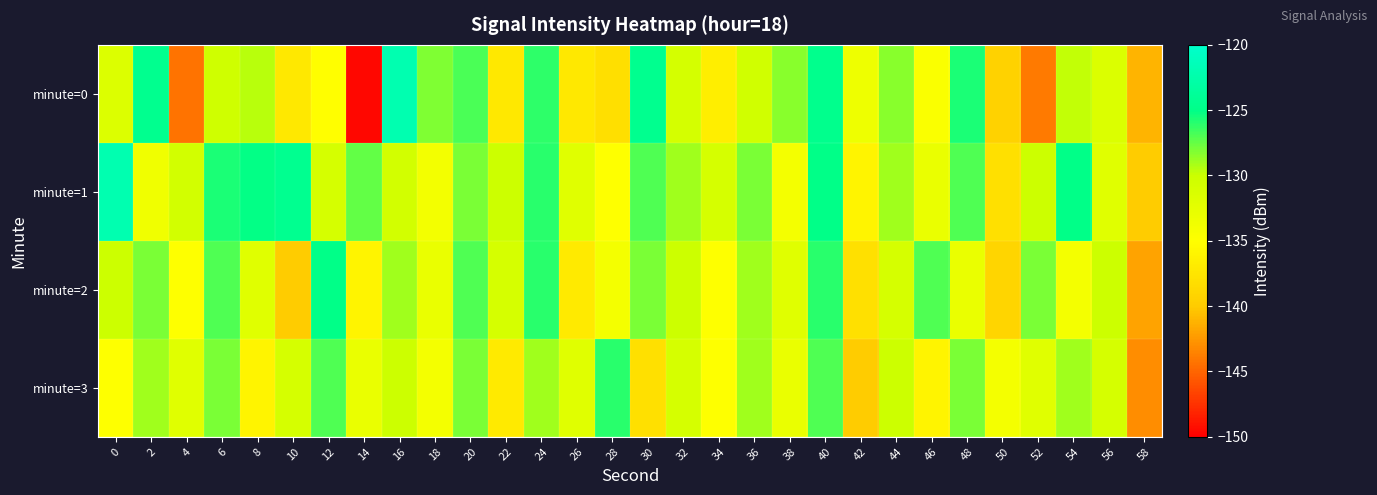

What is the total value across all series at 26?

-538.2